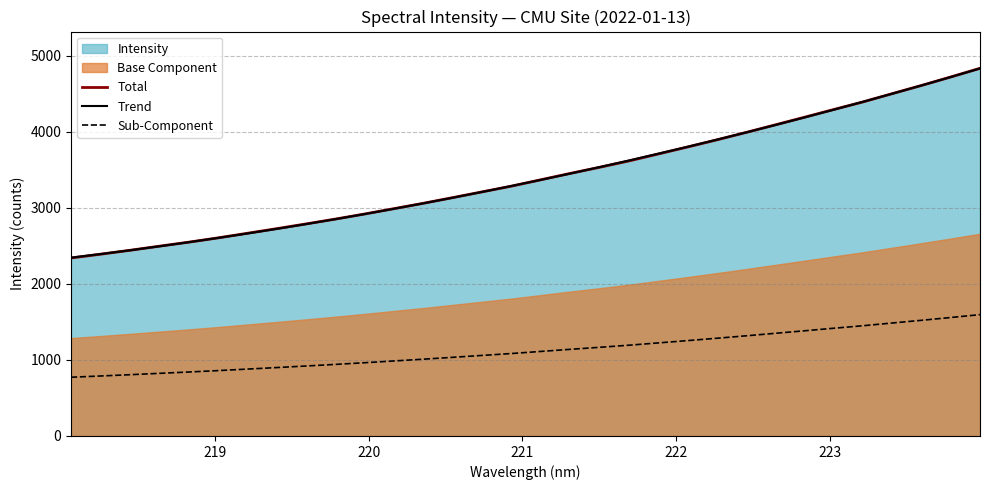

Which series has the largest range (max minus min)?

Total